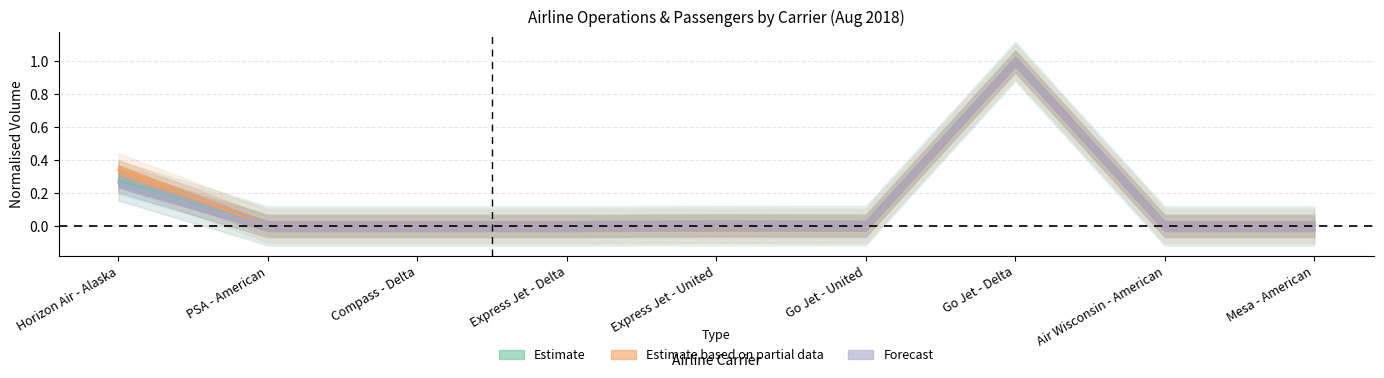

List the labels in order of Total Operations value, smallest first.

PSA - American, Compass - Delta, Express Jet - Delta, Air Wisconsin - American, Mesa - American, Go Jet - United, Express Jet - United, Horizon Air - Alaska, Go Jet - Delta